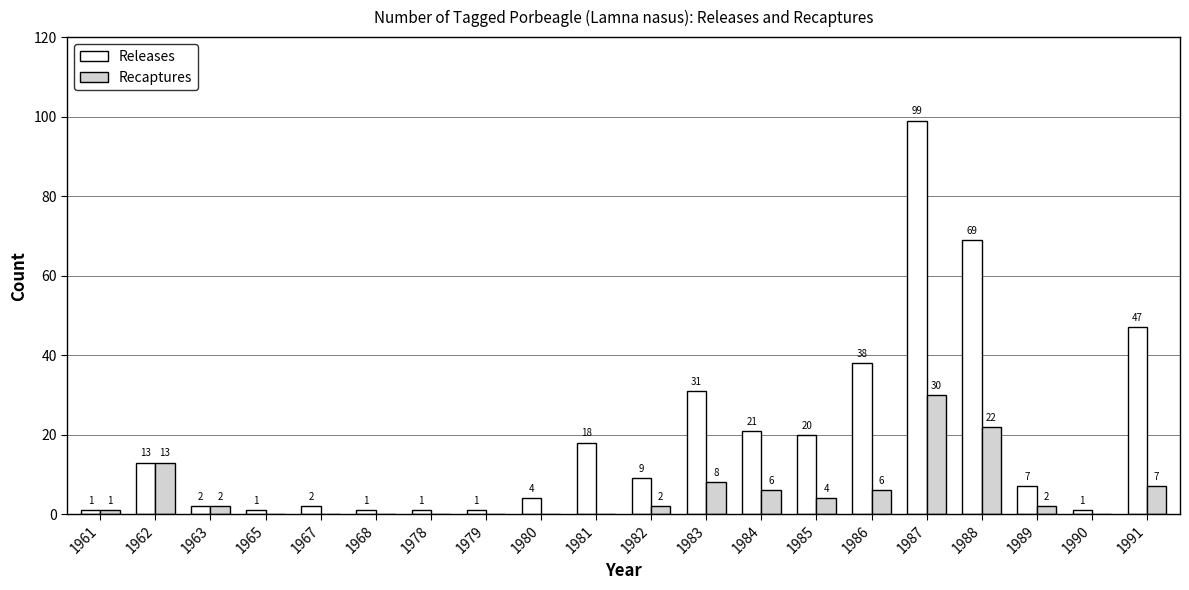

The Releases series shows 47 at 1991. True or false?

True